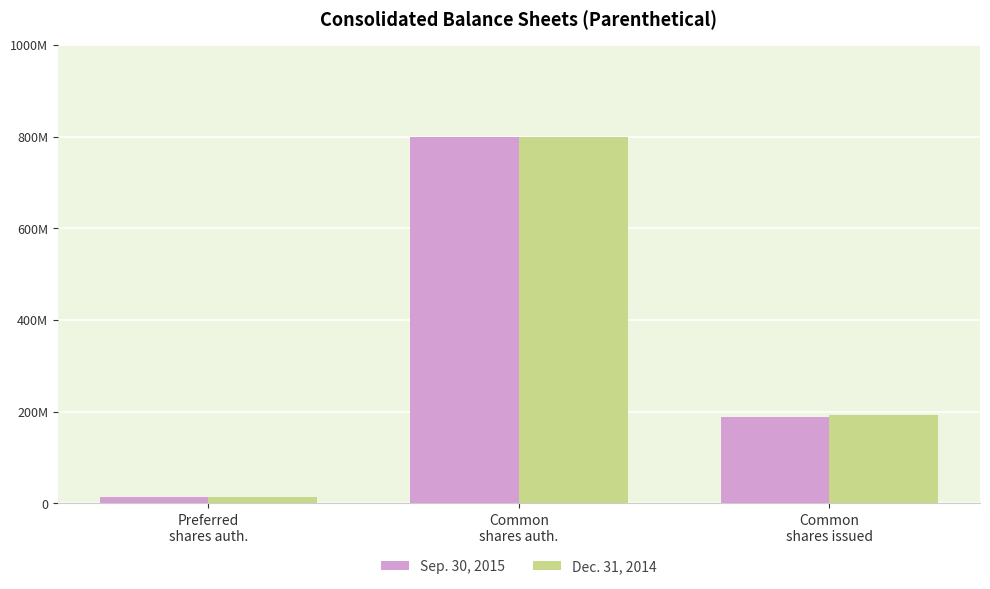

Does the chart contain stacked bars?

No